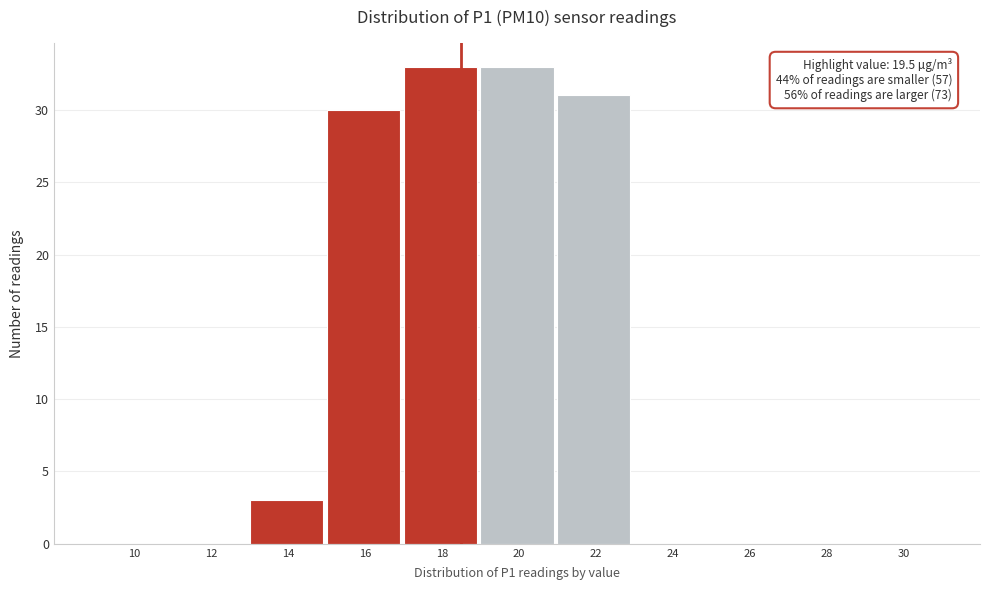

Reading left to right, what are all the values shown in this chart?

10=0	12=0	14=3	16=30	18=33	20=33	22=31	24=0	26=0	28=0	30=0